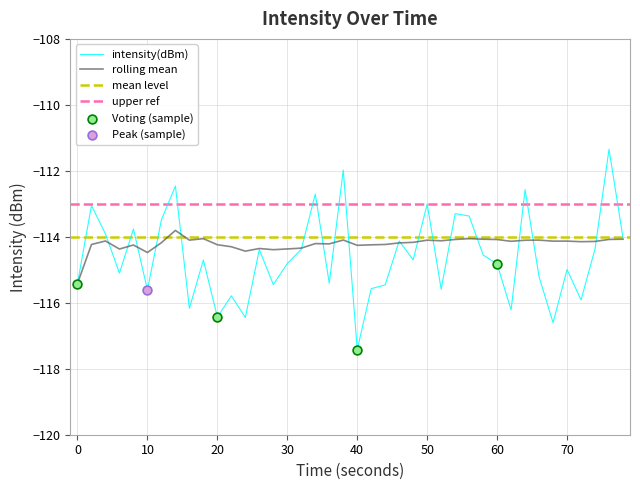

At which label does intensity(dBm) reach its minimum?

40